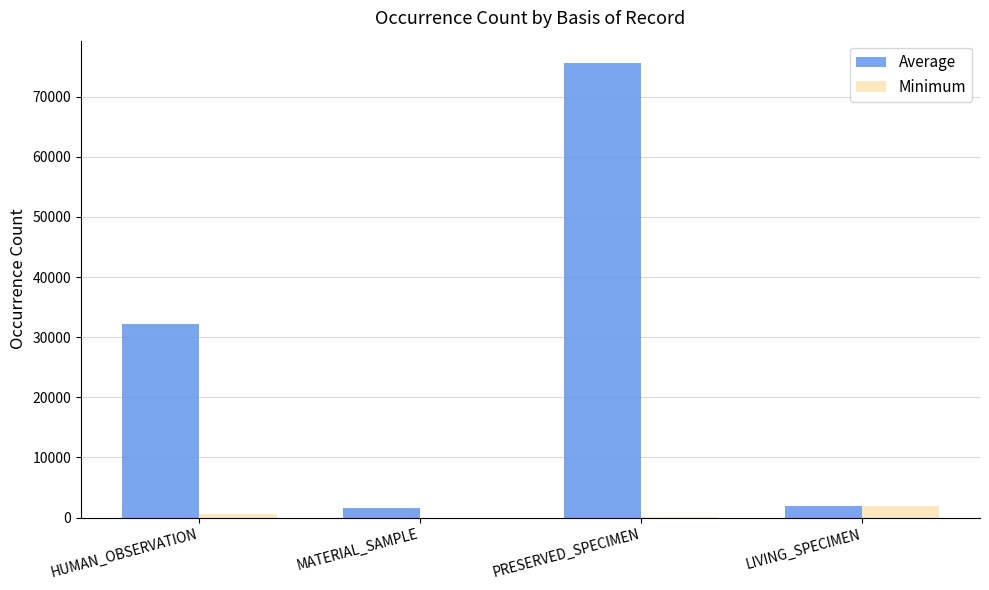

What is the total value across all series at LIVING_SPECIMEN?

3786